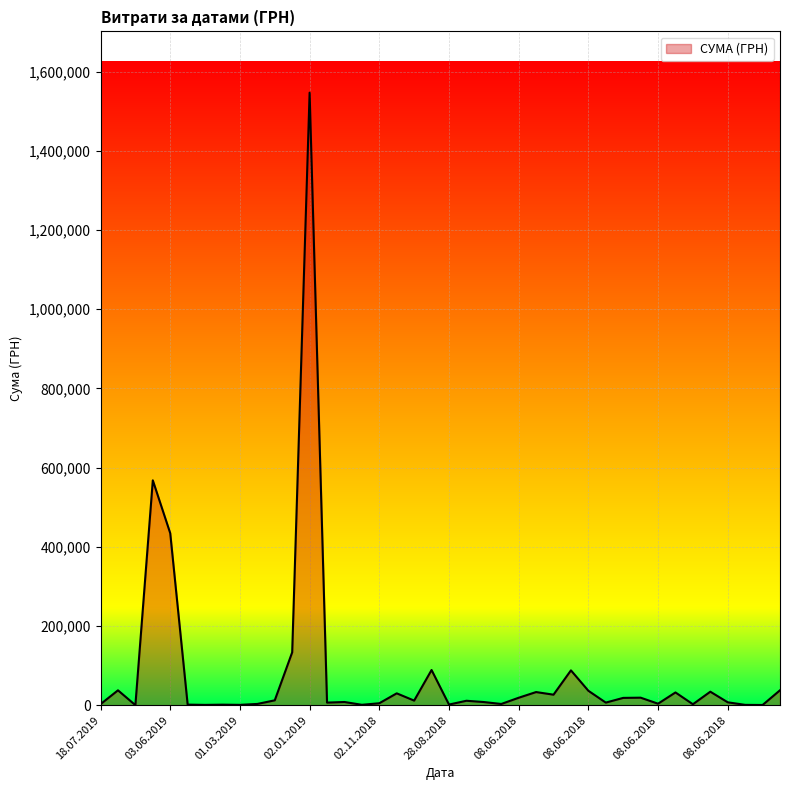

What is the sum of all values?

3294576.4